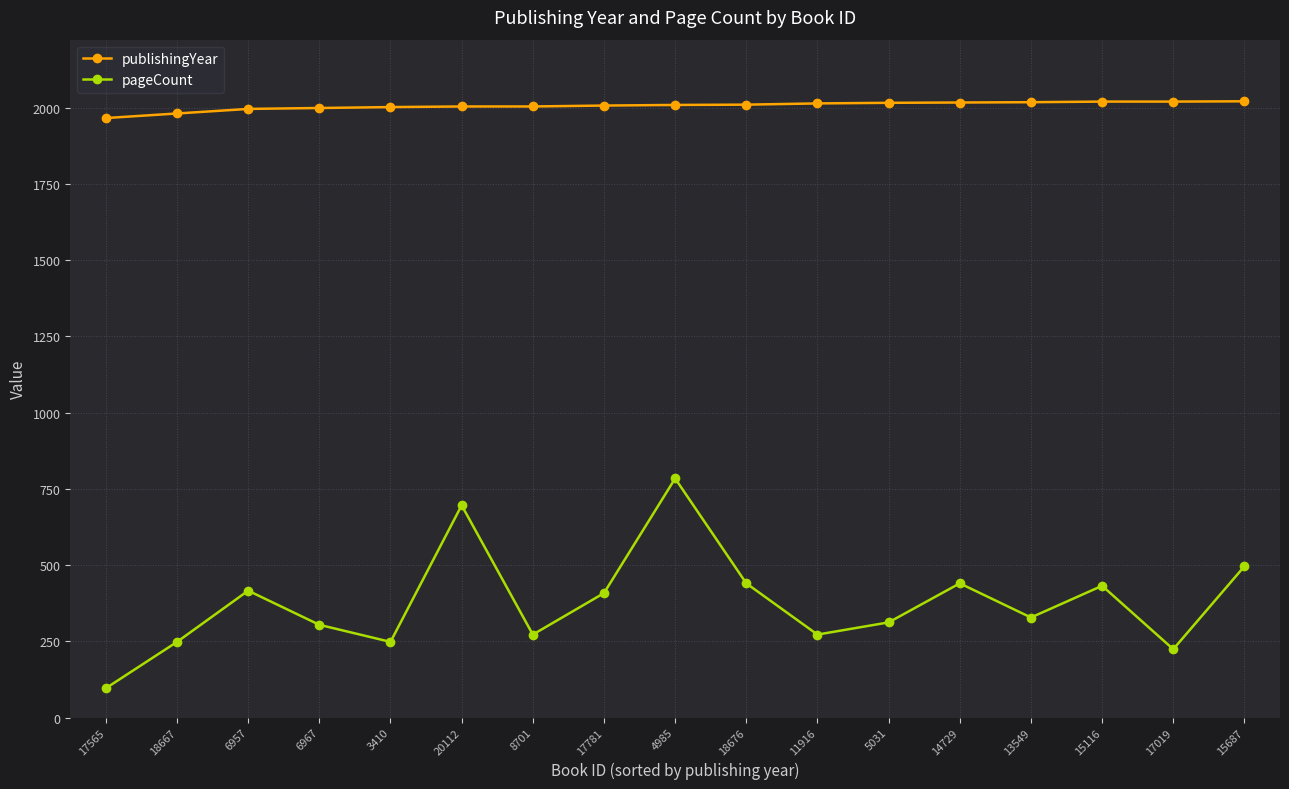

The value of pageCount at 6967 is 547. True or false?

False